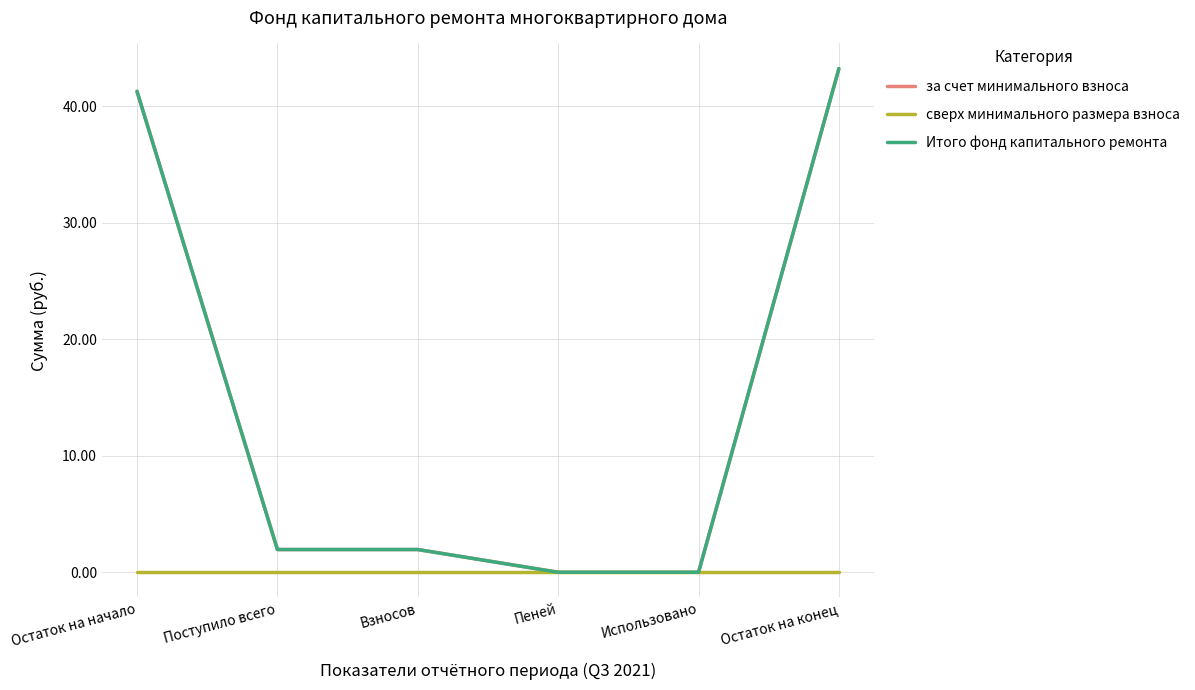

Is this an area chart (filled region under the line)?

No